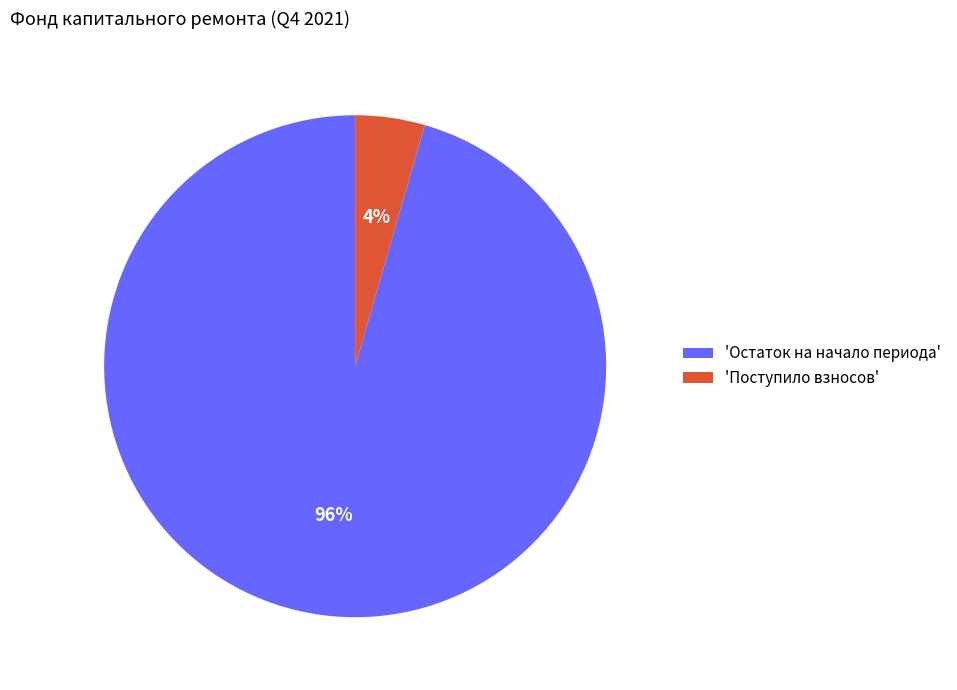

How many segments does this pie chart have?

2